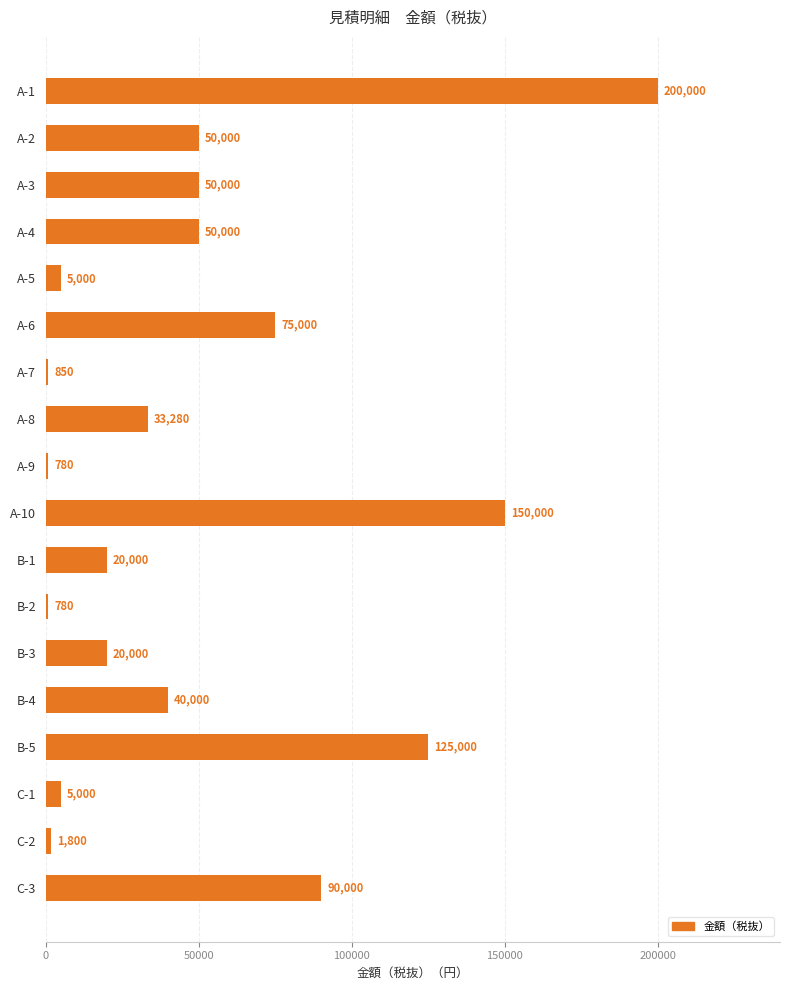

How many data points does each series have?

18